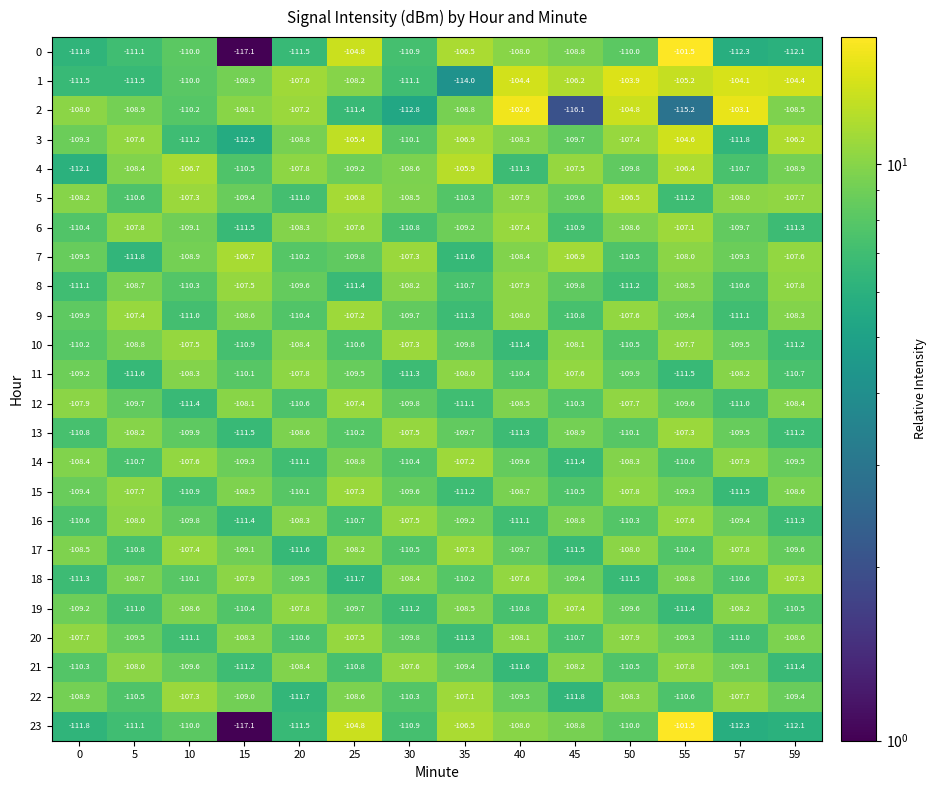

Where is 6 nearest to the value -109?

10